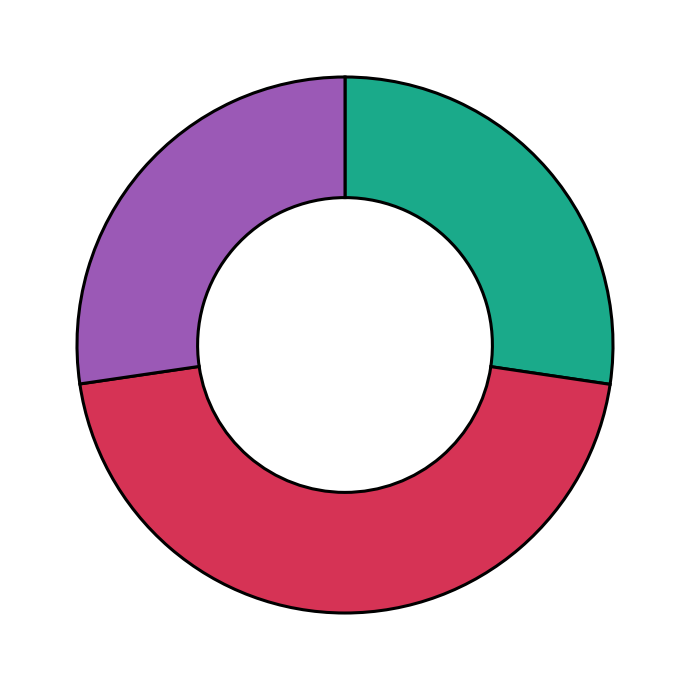

Is there a majority slice in this chart?

No